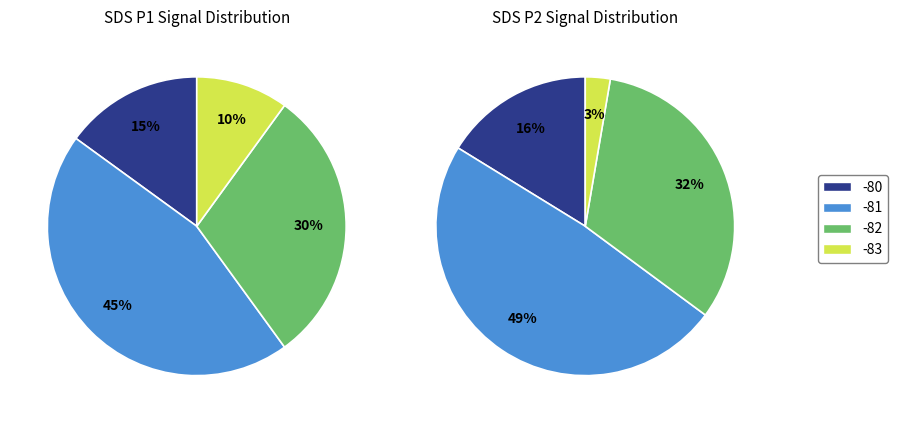

Rank the series at 15 from lowest to highest value.

SDS_P2, SDS_P1